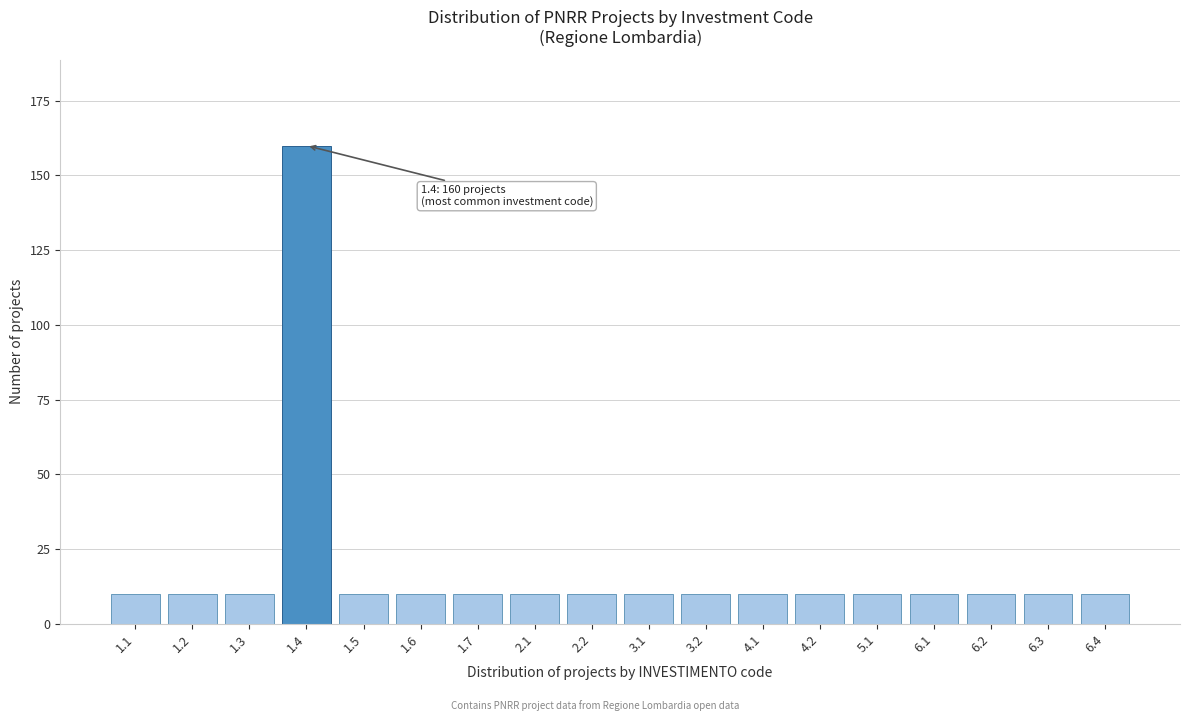

Reading right to left, extract all data points from this chart.

6.4=10	6.3=10	6.2=10	6.1=10	5.1=10	4.2=10	4.1=10	3.2=10	3.1=10	2.2=10	2.1=10	1.7=10	1.6=10	1.5=10	1.4=160	1.3=10	1.2=10	1.1=10